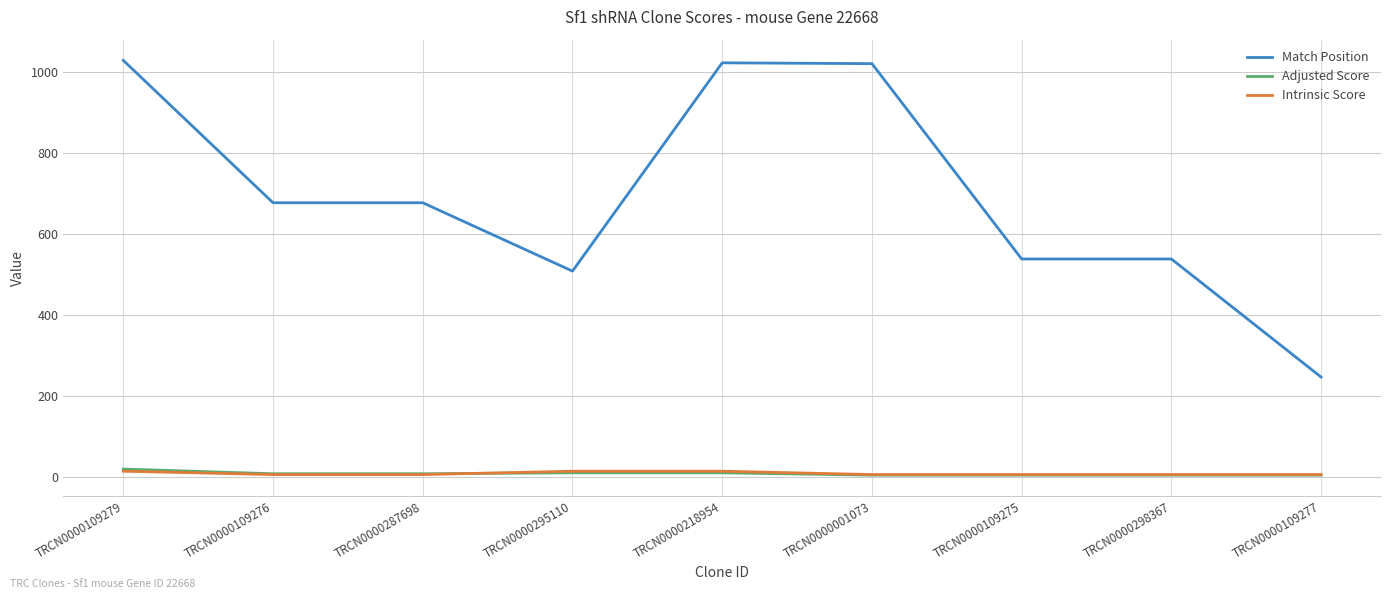

Between TRCN0000109279 and TRCN0000109277, which series saw the biggest shift?

Match Position